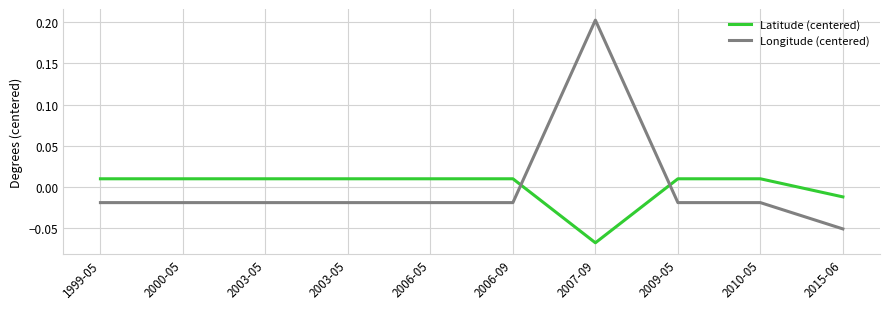

List the series in order of their peak value, highest first.

Longitude (centered), Latitude (centered)